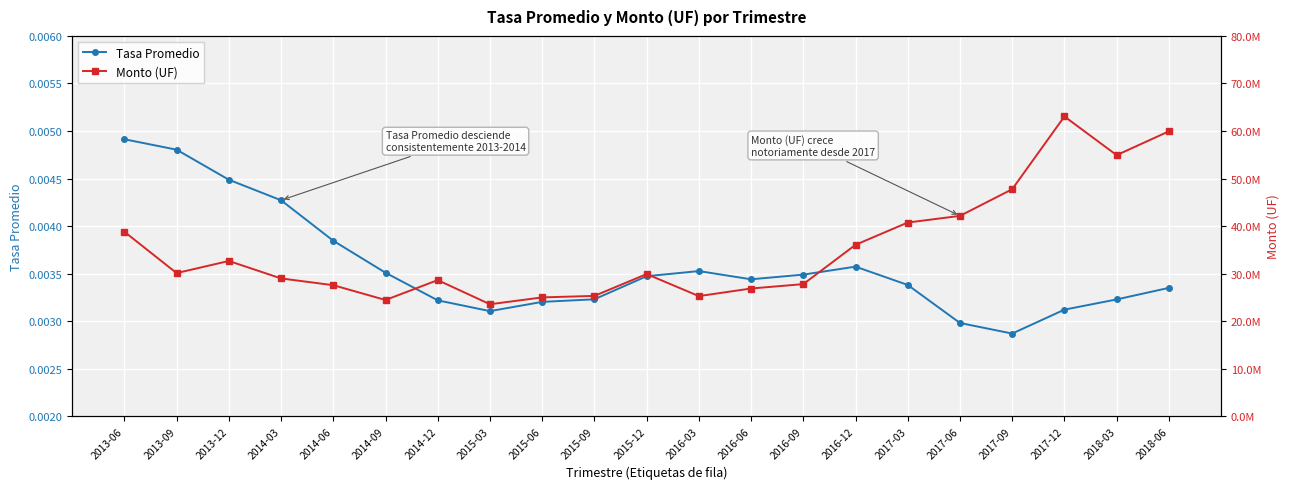

True or false: Monto (UF) and Tasa Promedio cross at least once.

False